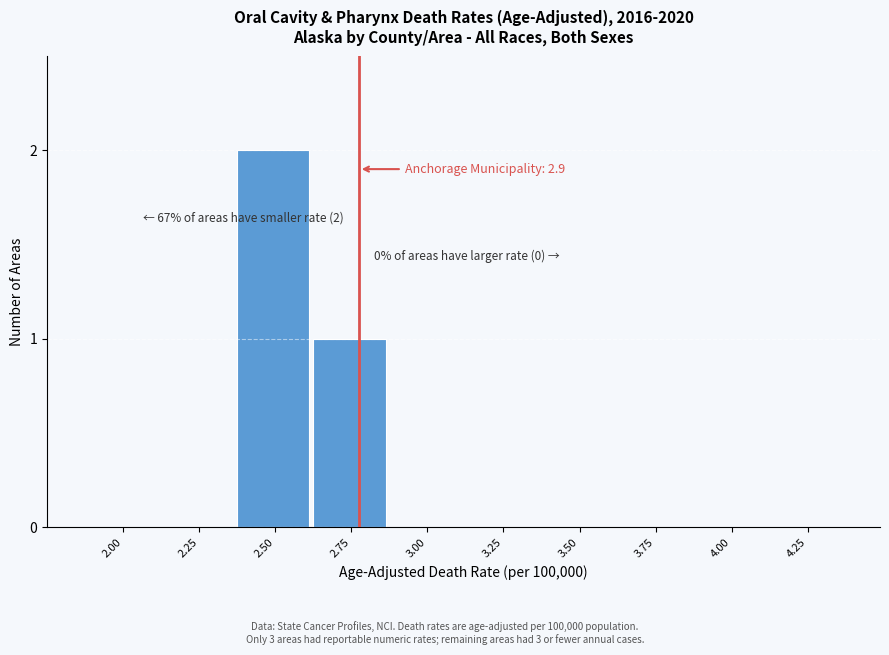

What is the sum of all values?

3